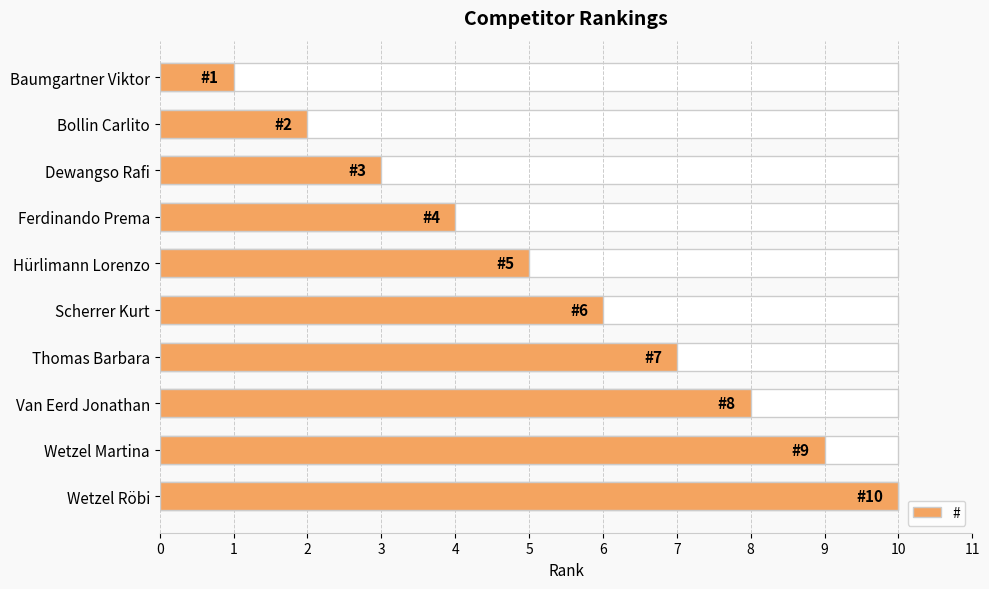

What is the value of the 7th bar from the left?

7